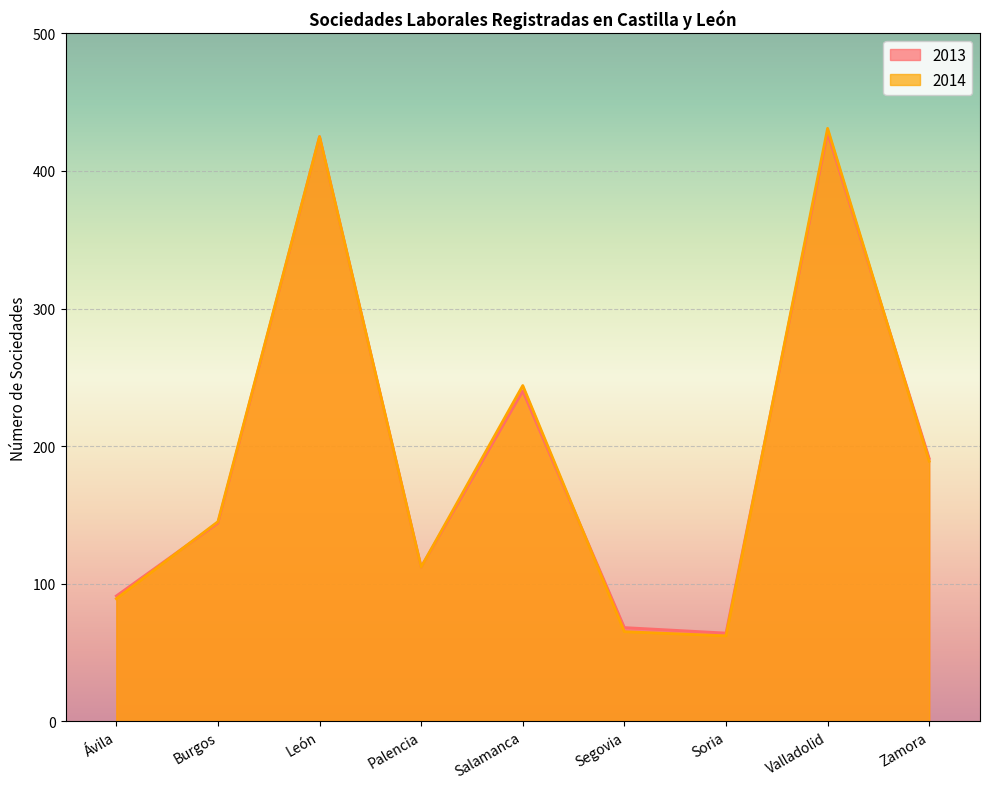

Reading left to right, transcribe all the data shown in this chart.

2013: Ávila=91	Burgos=144	León=425	Palencia=112	Salamanca=240	Segovia=68	Soria=64	Valladolid=428	Zamora=191
2014: Ávila=89	Burgos=145	León=425	Palencia=112	Salamanca=244	Segovia=65	Soria=62	Valladolid=431	Zamora=189